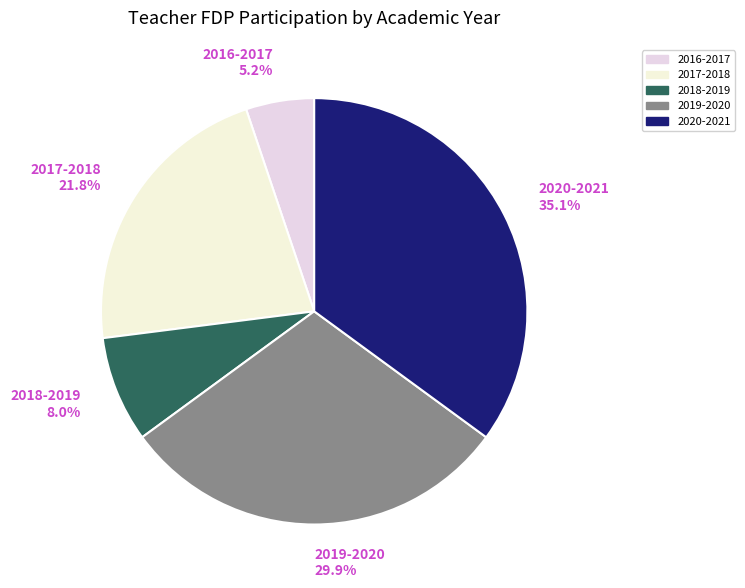

How many slices are in this pie chart?

5